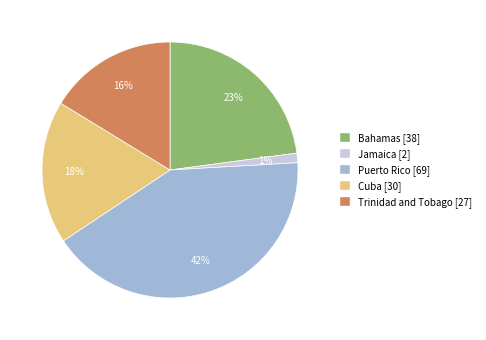

To the nearest percent, what is the difference between the Cuba and Trinidad and Tobago slice percentages?

2%